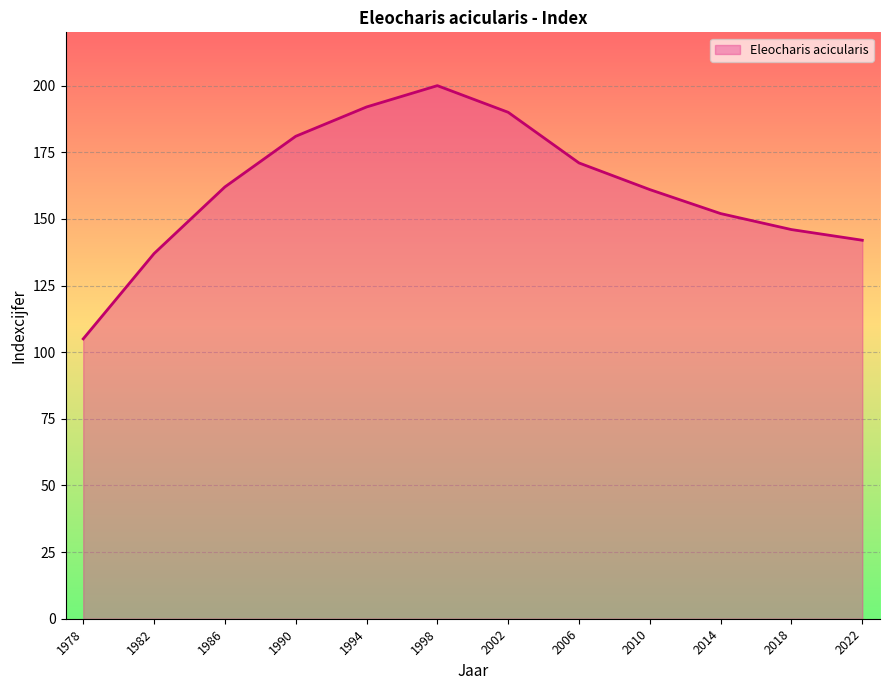

How many lines are shown in the chart?

1